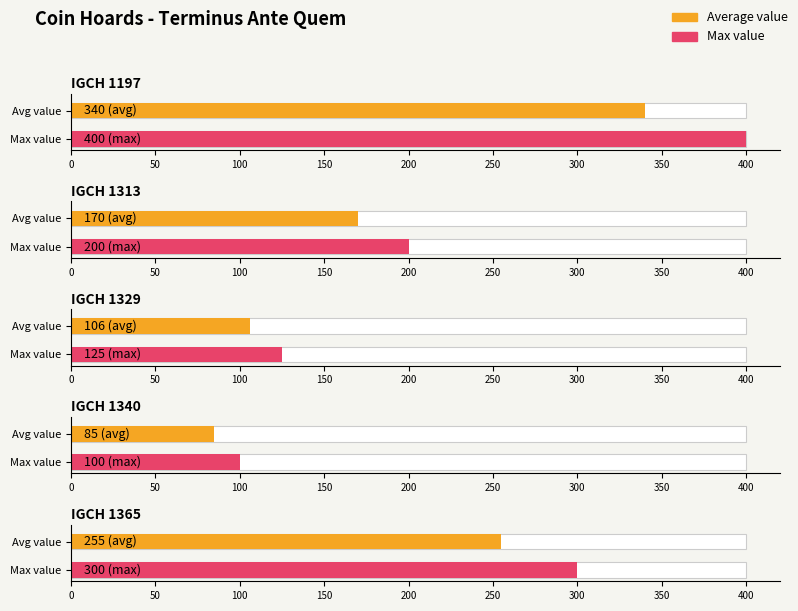

Are the bars grouped side by side (vs. stacked)?

No